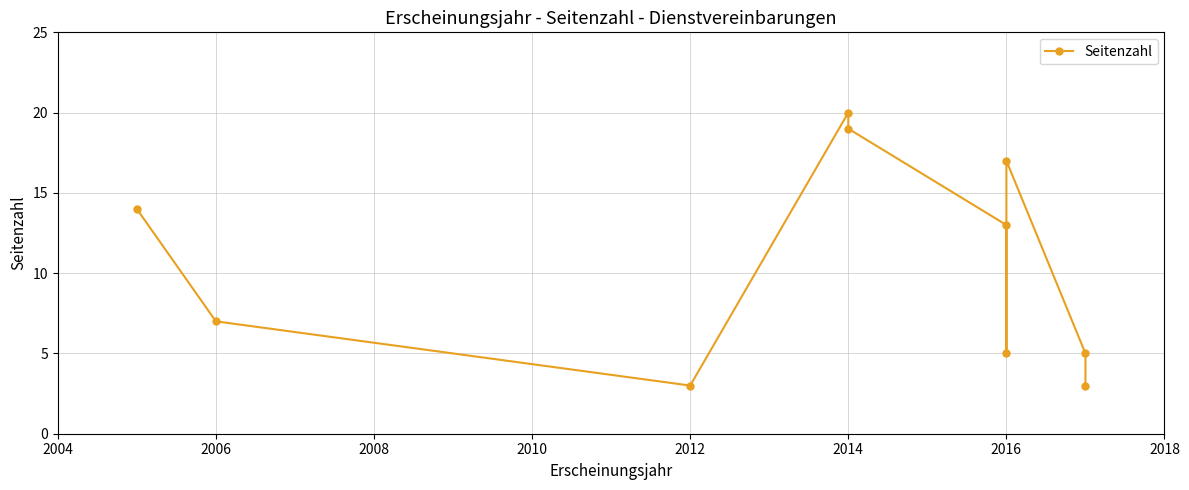

True or false: the data shows 7 at 2016.

False